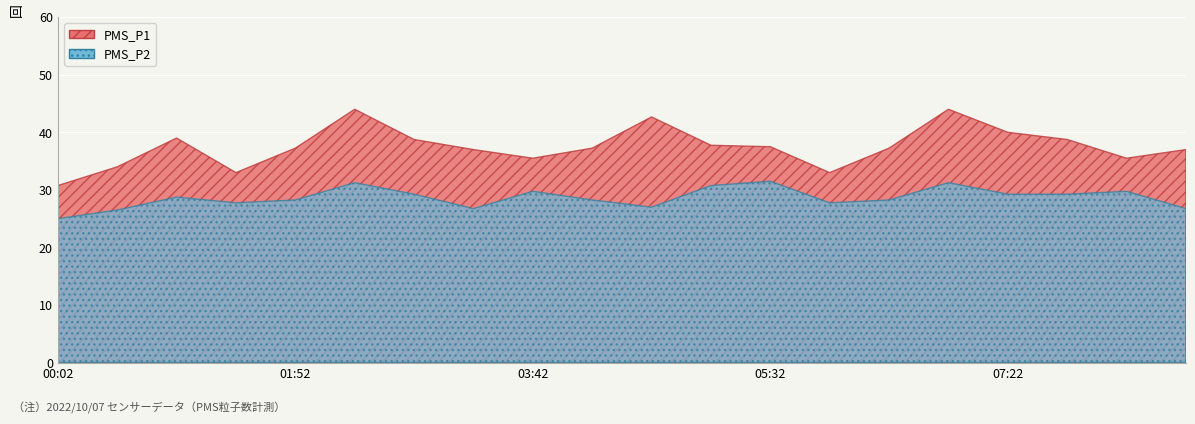

List the series in order of their overall mean, highest first.

PMS_P1, PMS_P2